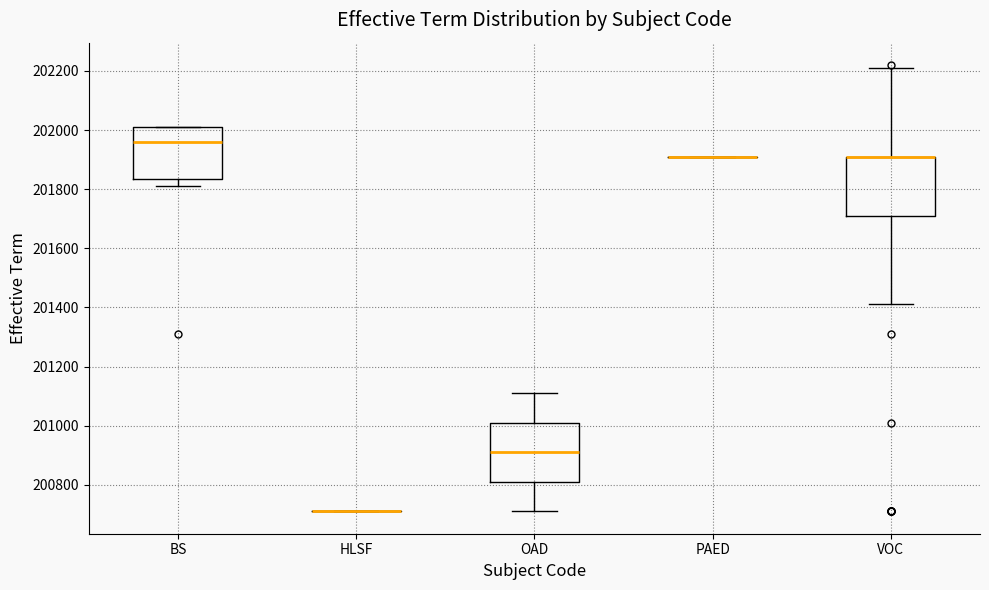

Reading left to right, transcribe this box plot: for each box, give where its median line is, the range the box spans, and where its two whiskers end, as read against the y-axis. The values are not printed on the chart, so give them approximately, as read against the axis.

BS: median 201960, box 201840 to 202020, whiskers 201820 to 202020
HLSF: box collapsed to a line at 200720, whiskers 200720 to 200720
OAD: median 200920, box 200820 to 201020, whiskers 200720 to 201120
PAED: box collapsed to a line at 201920, whiskers 201920 to 201920
VOC: median 201920 (drawn on the box's upper edge), box 201720 to 201920, whiskers 201420 to 202220